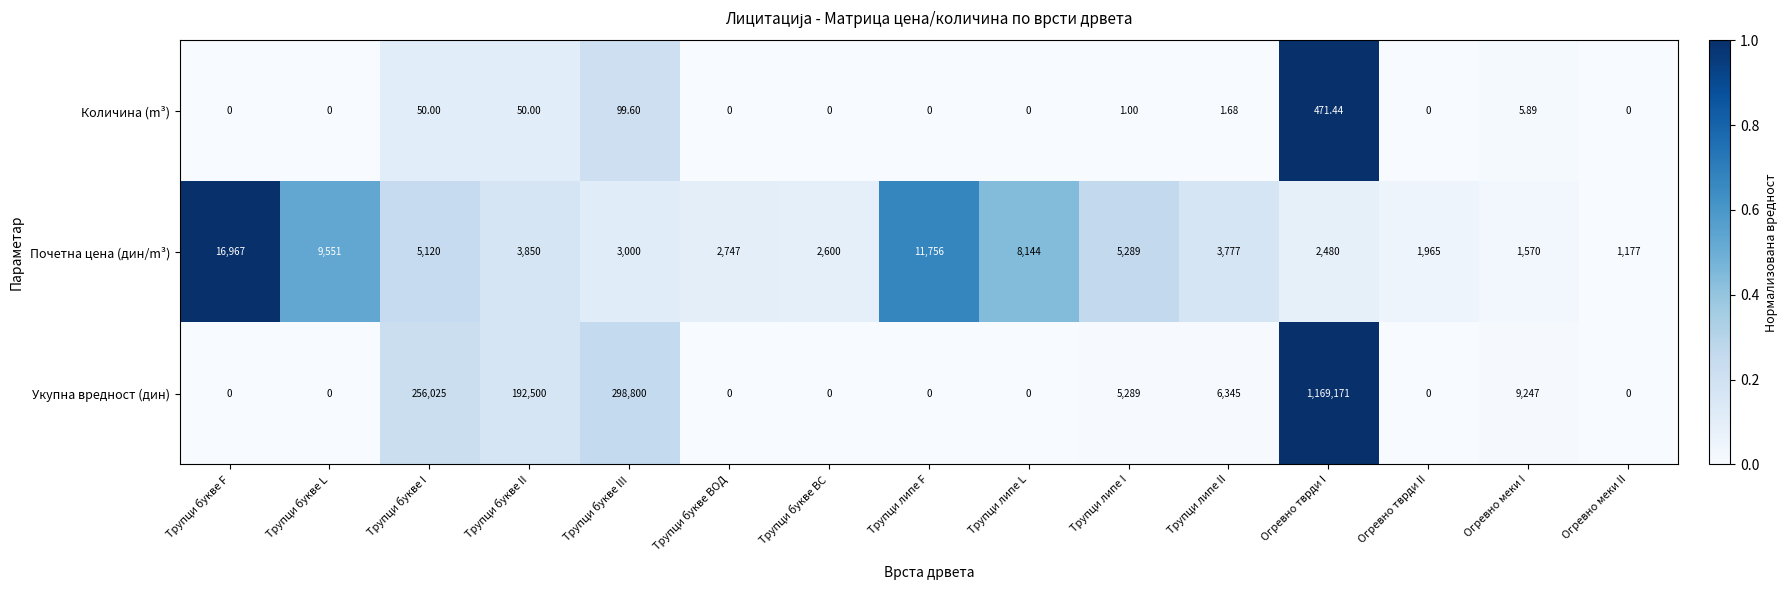

Which label corresponds to the largest value in the chart?

Огревно тврди I